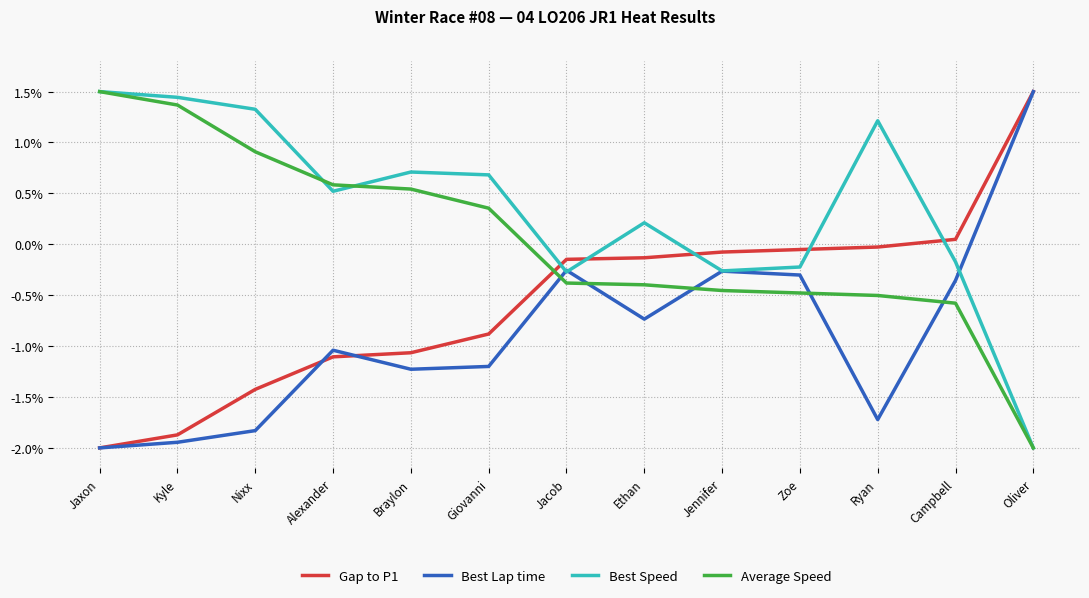

Is the value of Average Speed at Giovanni greater than the value of Best Speed at Kyle?

No